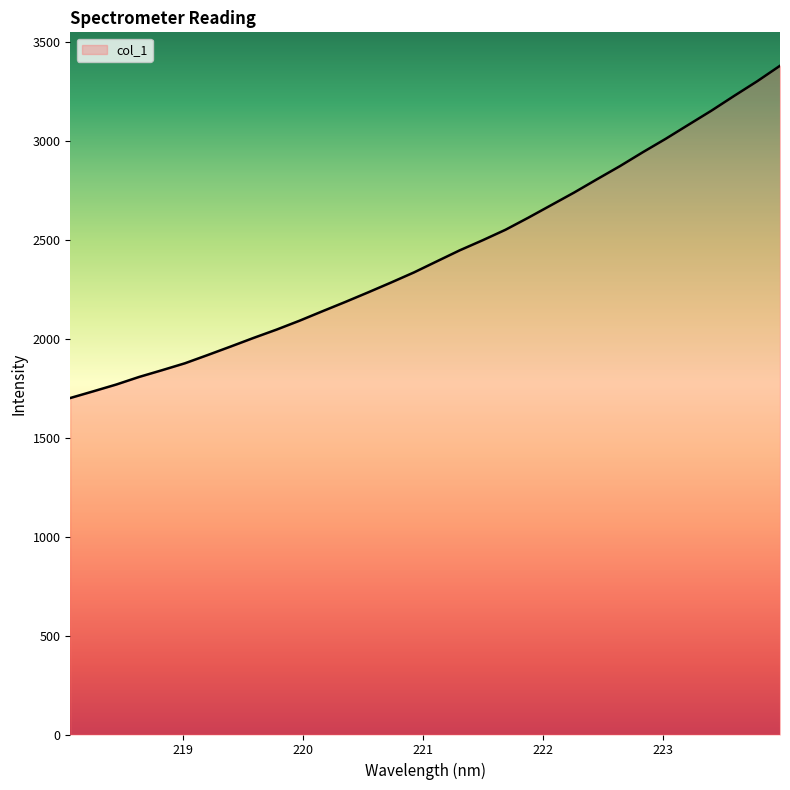

What is the greatest value displayed?

3377.6